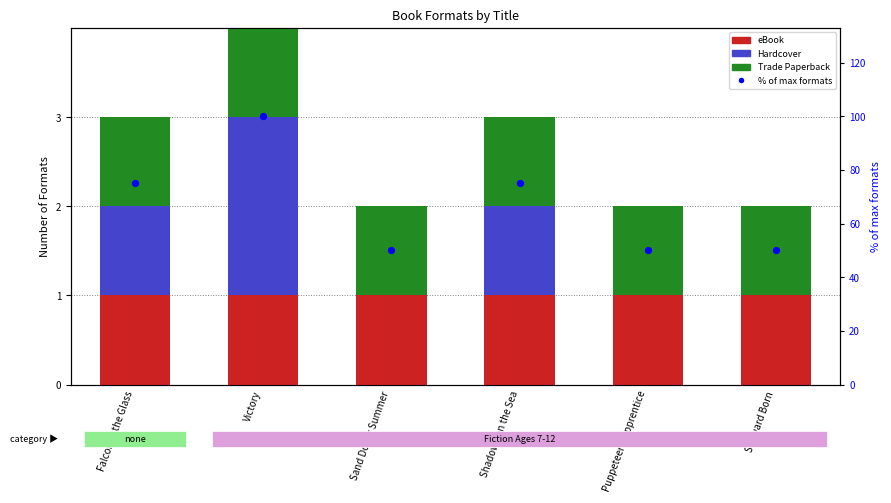

At how many categories does at least one series exceed 60?

3